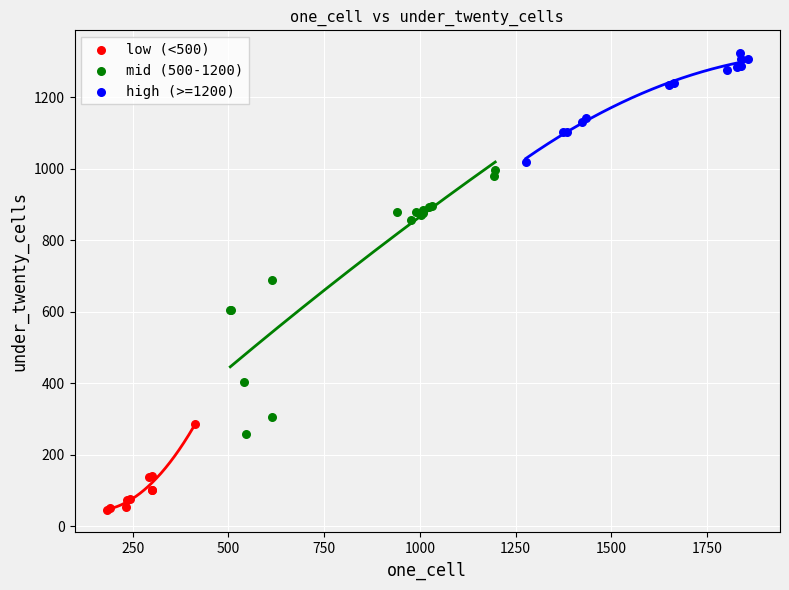

Which series contains the lowest Y value?

low (<500)